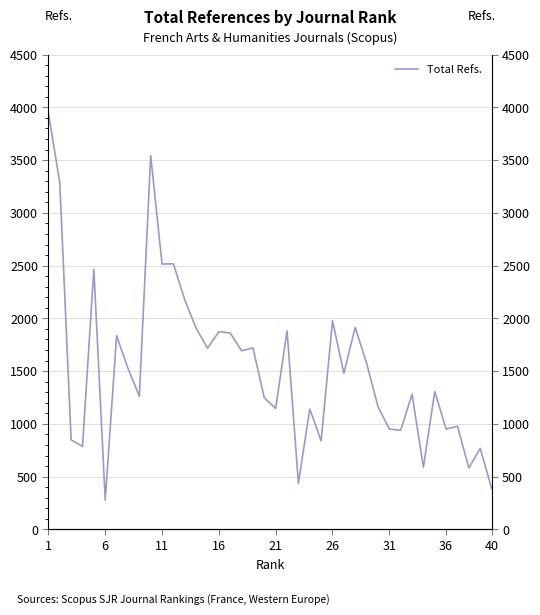

What is the average value?

1533